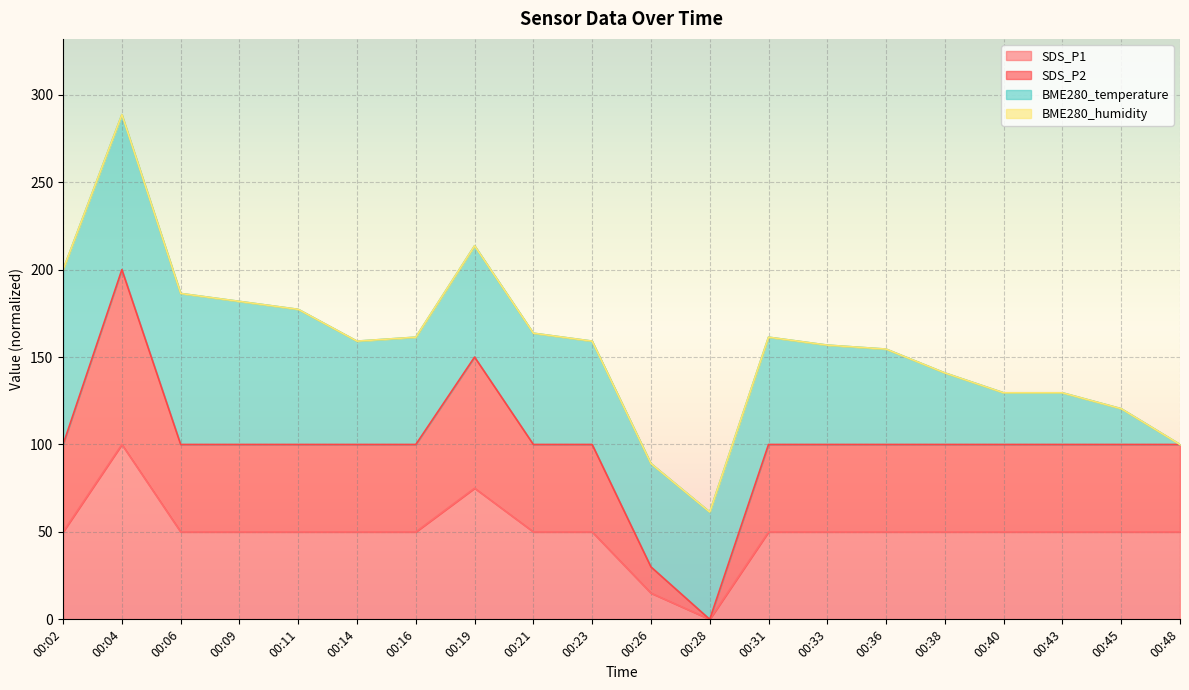

Is the value of SDS_P1 at 00:16 greater than the value of SDS_P2 at 00:33?

No